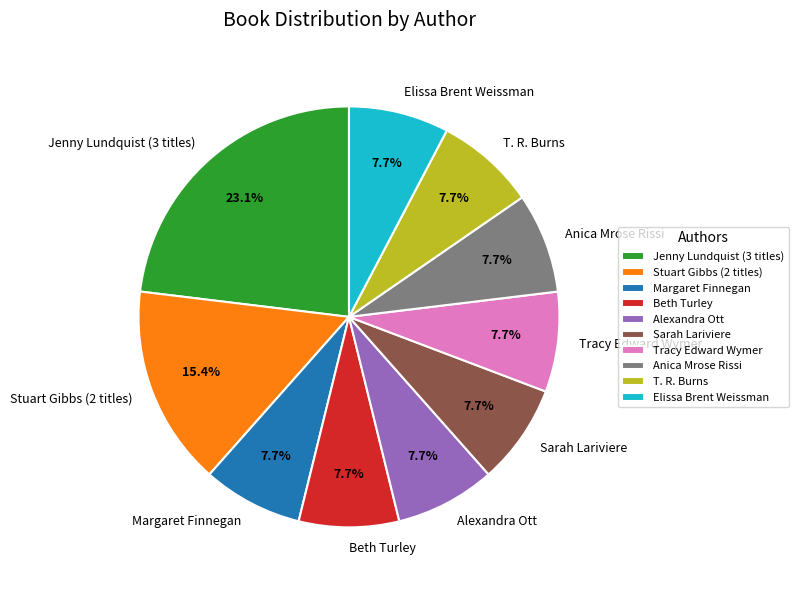

What percentage is the Margaret Finnegan slice, to the nearest percent?

8%